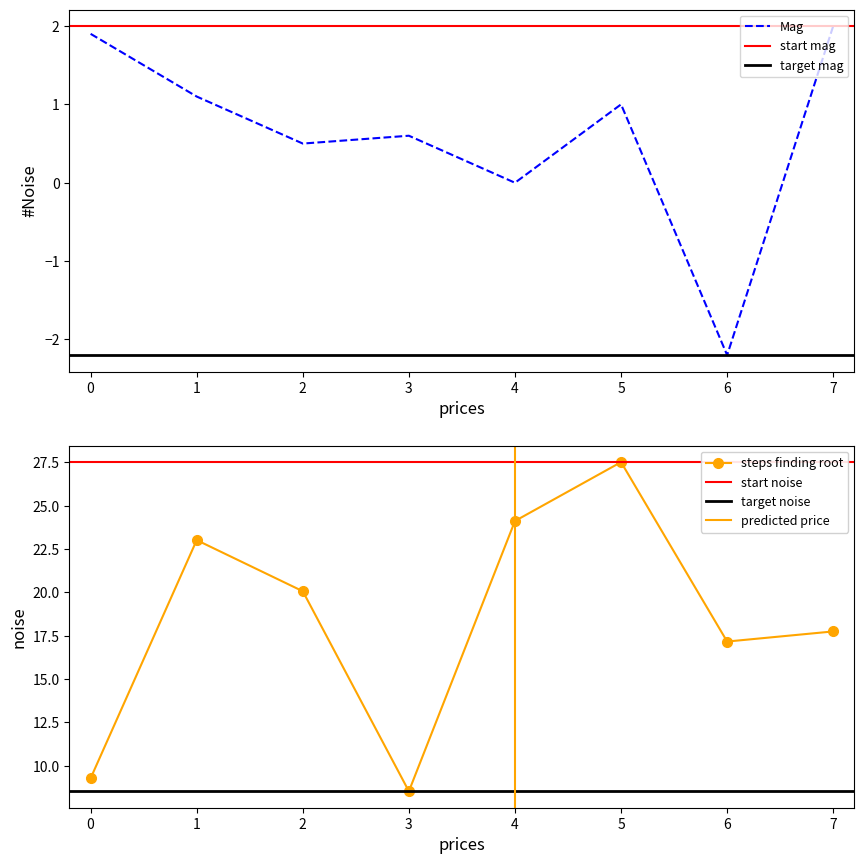

Which category has the highest value in the Mag series?

7